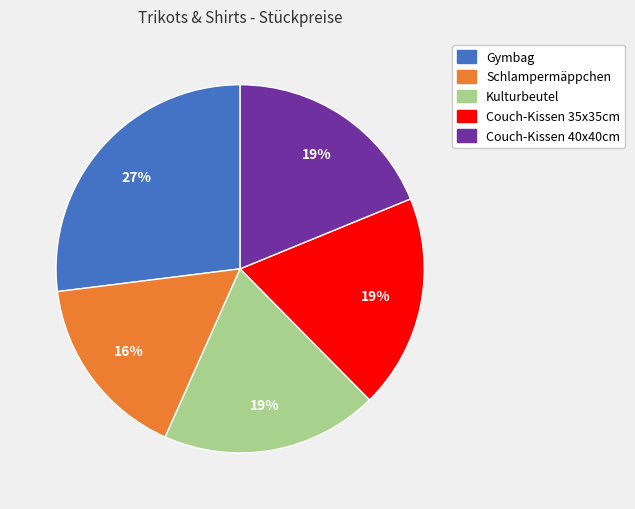

True or false: Couch-Kissen 35x35cm accounts for 33% of the total.

False